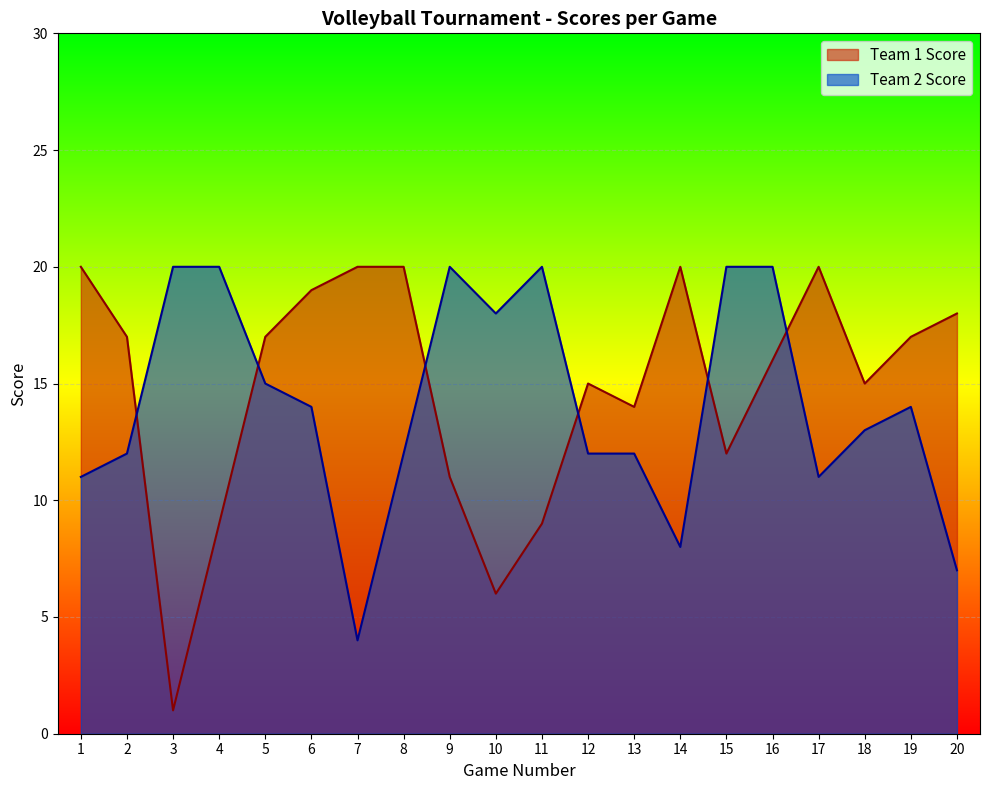

What is the minimum value shown in the chart?

1